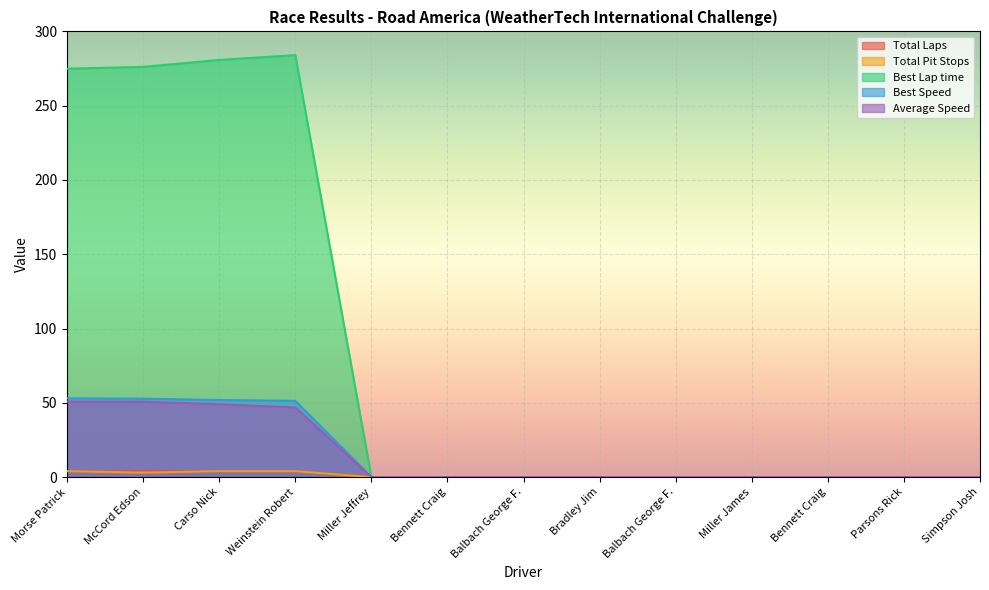

What is the label of the 11th point from the left?

Bennett Craig